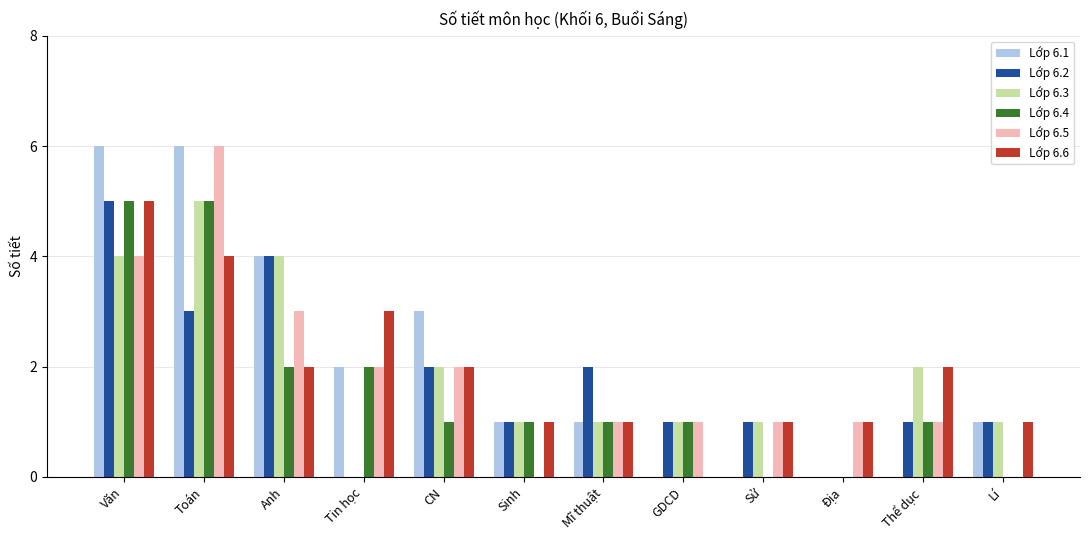

Reading right to left, transcribe all the data shown in this chart.

Lớp 6.1: 1	0	0	0	0	1	1	3	2	4	6	6
Lớp 6.2: 1	1	0	1	1	2	1	2	0	4	3	5
Lớp 6.3: 1	2	0	1	1	1	1	2	0	4	5	4
Lớp 6.4: 0	1	0	0	1	1	1	1	2	2	5	5
Lớp 6.5: 0	1	1	1	1	1	0	2	2	3	6	4
Lớp 6.6: 1	2	1	1	0	1	1	2	3	2	4	5